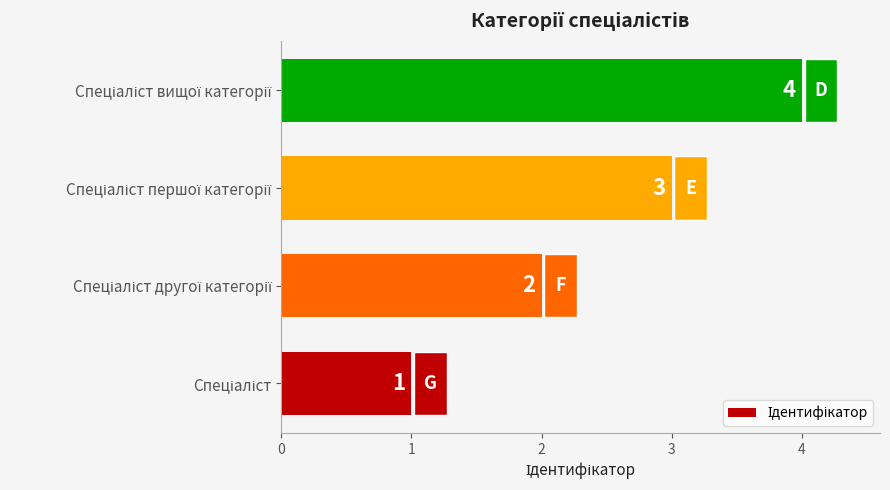

Between Спеціаліст другої категорії and Спеціаліст першої категорії, which is larger?

Спеціаліст першої категорії